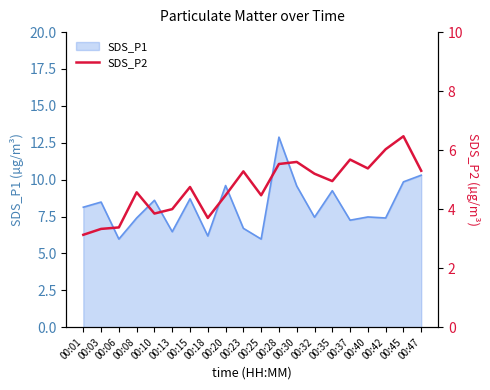

The SDS_P1 series shows 3.7 at 00:06. True or false?

False